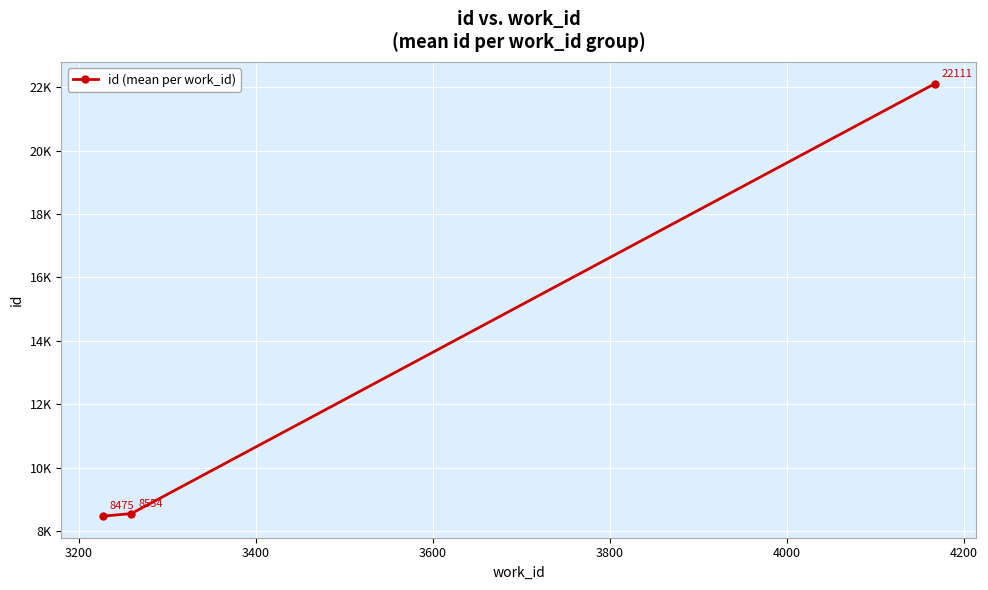

What is the minimum value shown in the chart?

8475